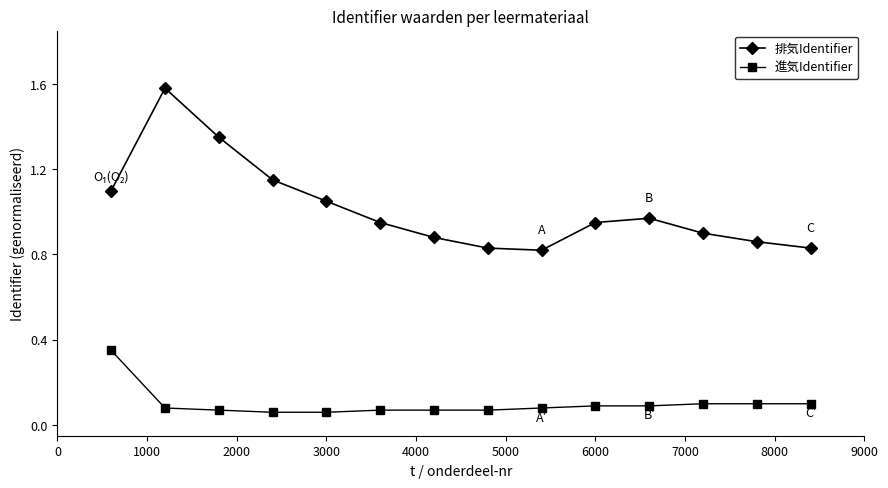

Which series has the largest total across all categories?

排気Identifier